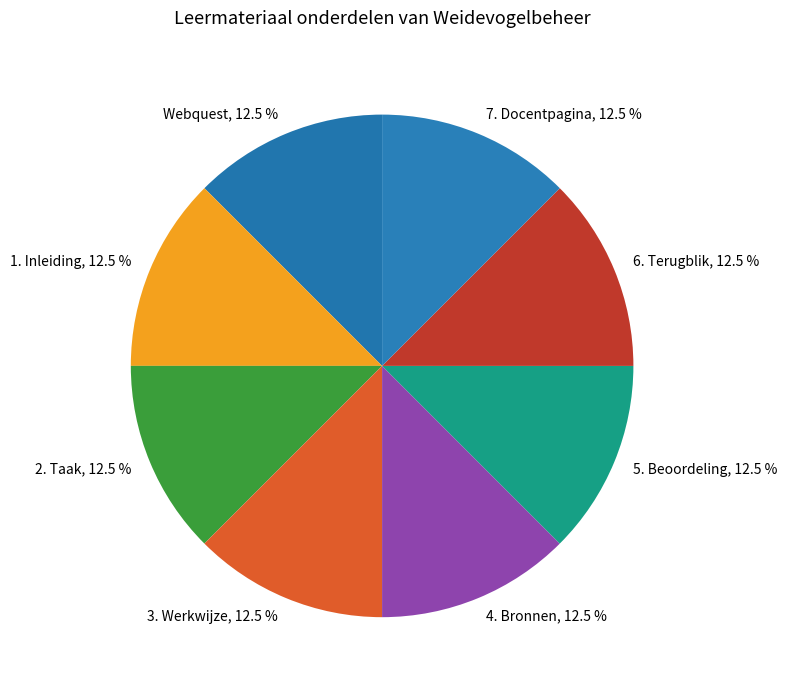

Approximately how many times larger is the value at 7. Docentpagina, 12.5 % compared to 4. Bronnen, 12.5 %?

1.0